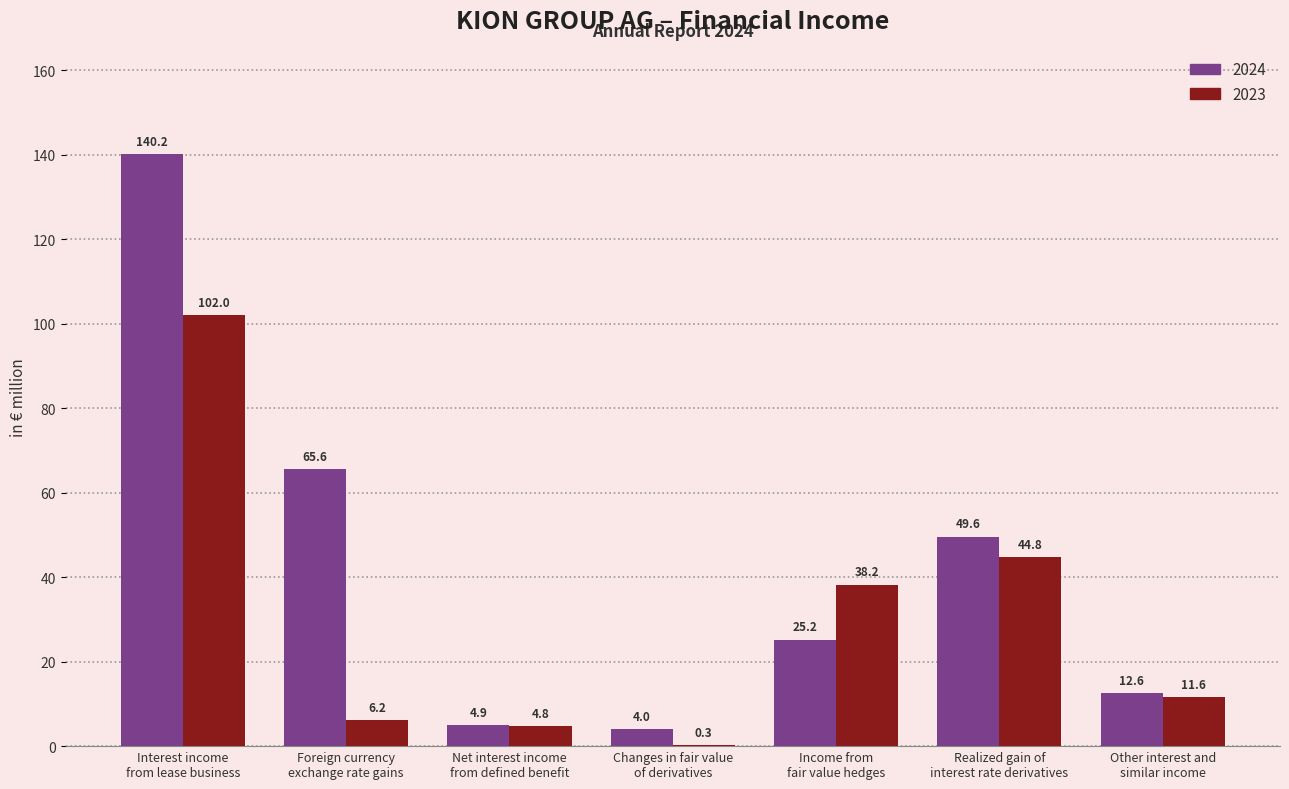

What is the sum of all 2024 values?

302.1